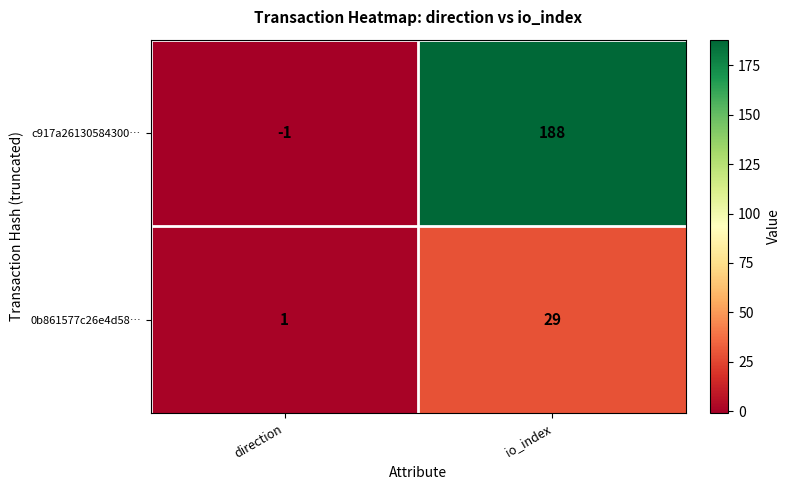

Where is 0b861577c26e4d58… nearest to the value 15?

direction